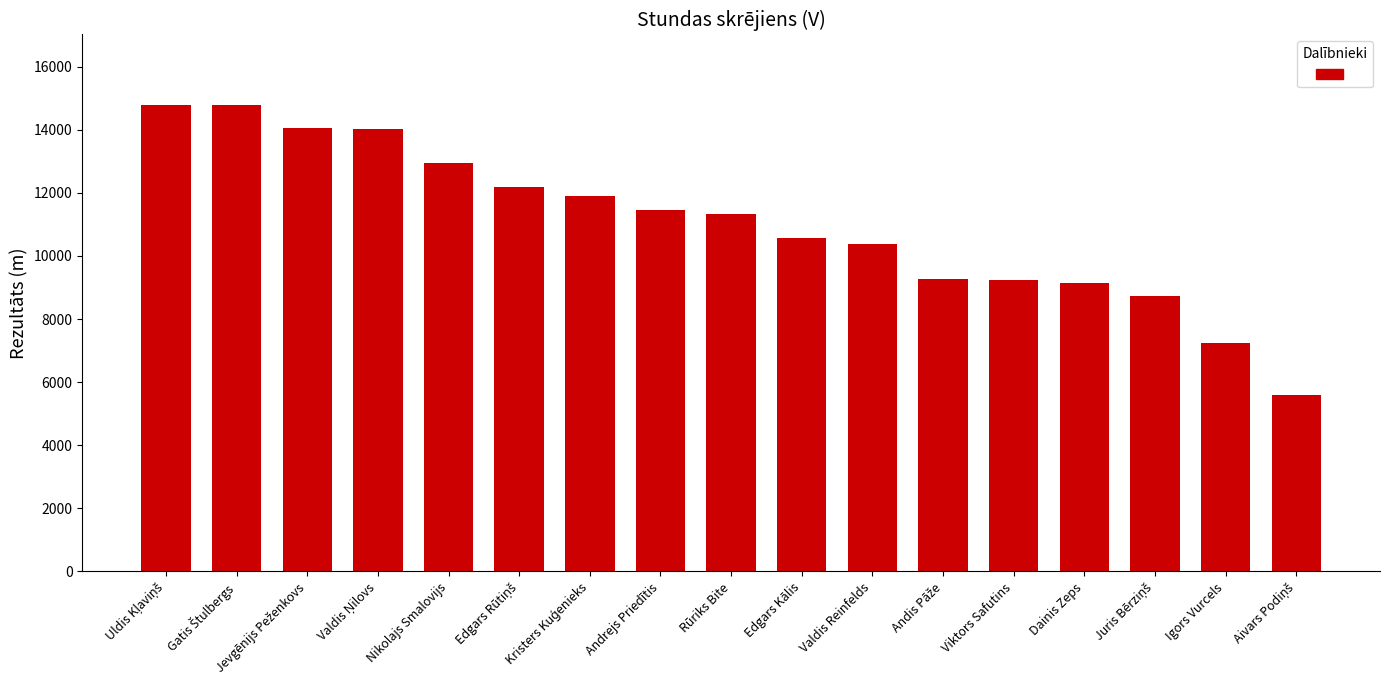

At which label is the value closest to 10200?

Valdis Reinfelds